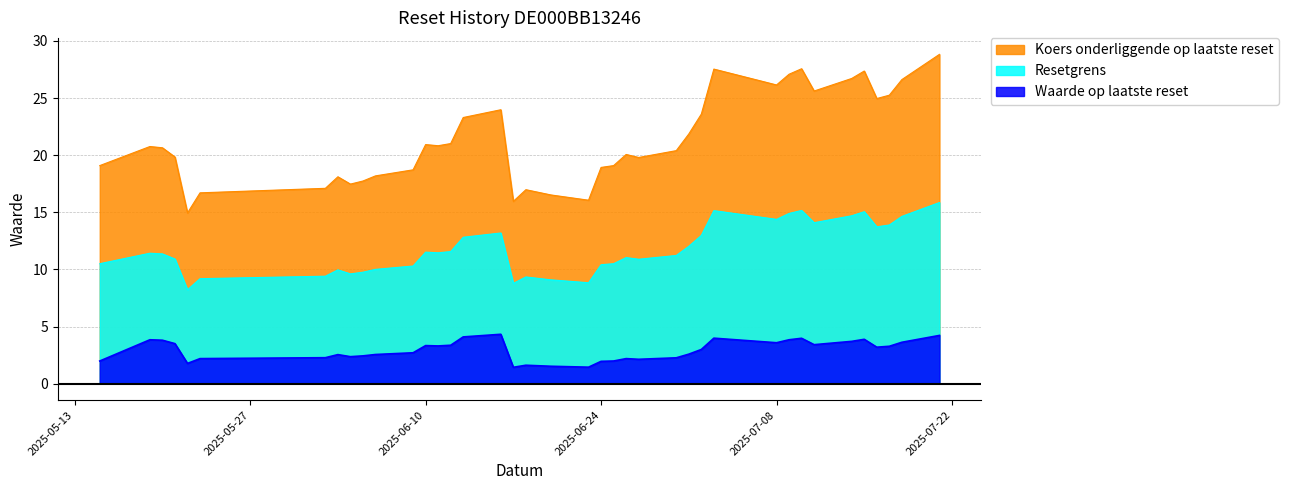

True or false: Resetgrens and Waarde op laatste reset cross at least once.

False